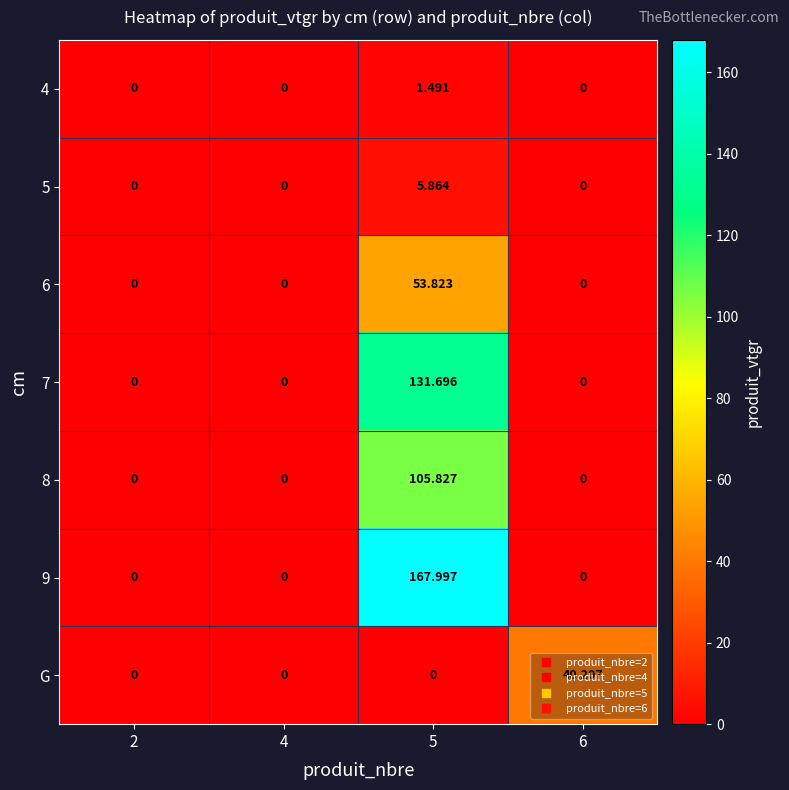

At which category is the sum across all series the highest?

5